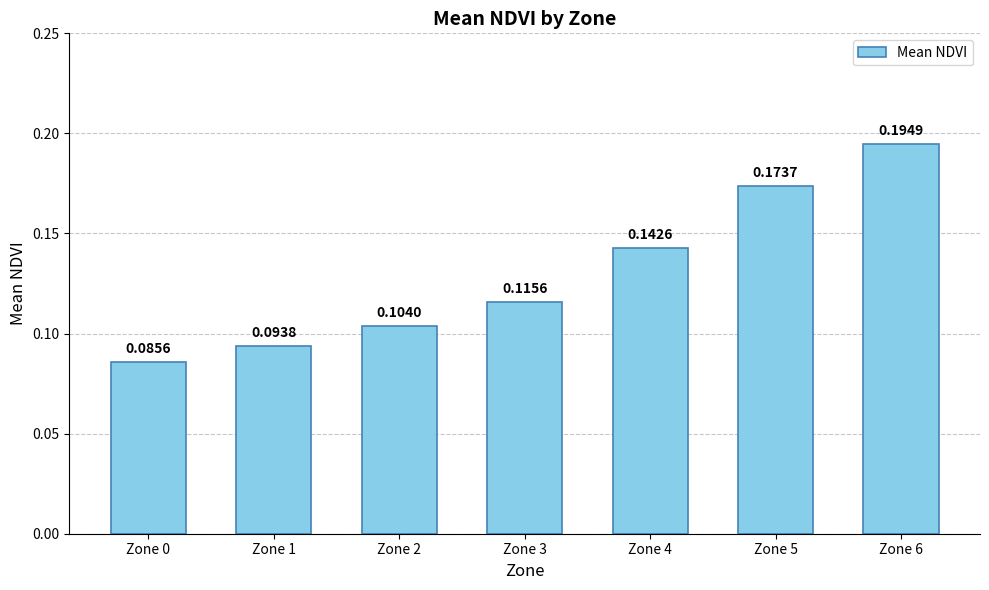

True or false: the data shows 0.0 at Zone 1.

False